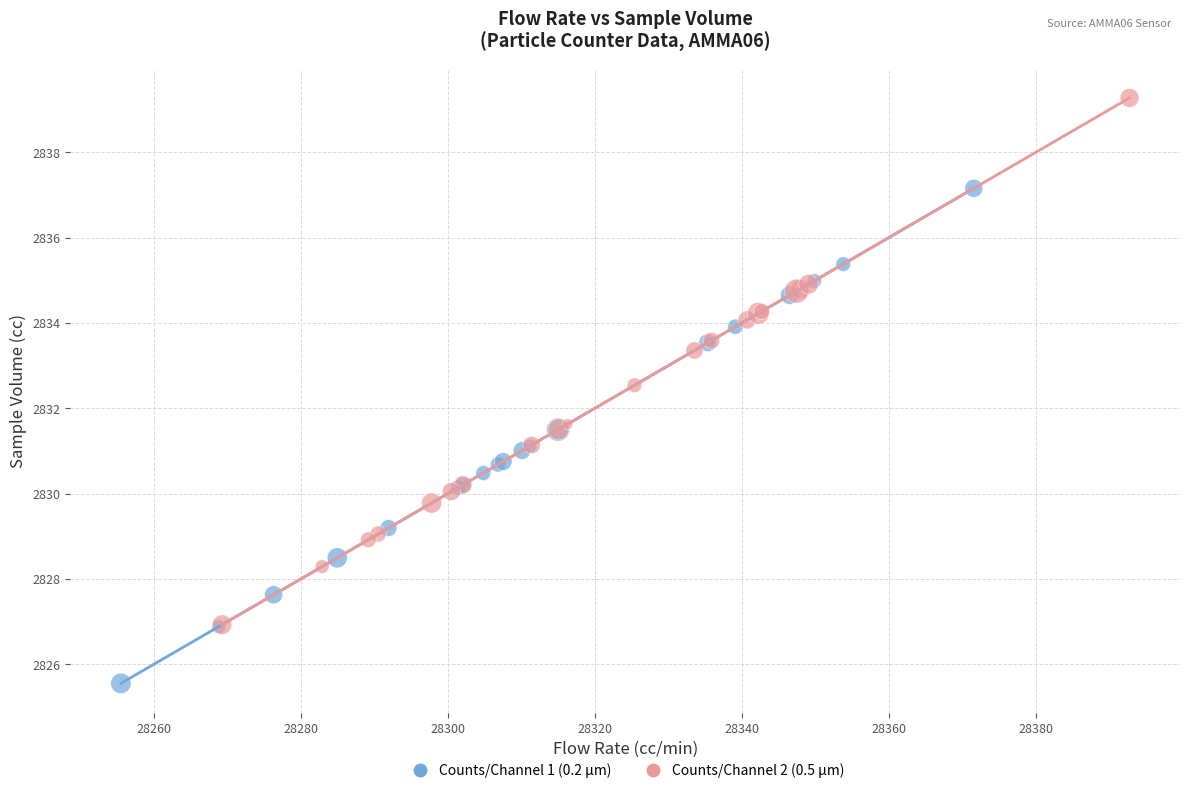

Which series contains the lowest Y value?

Counts/Channel 1 (0.2 µm)